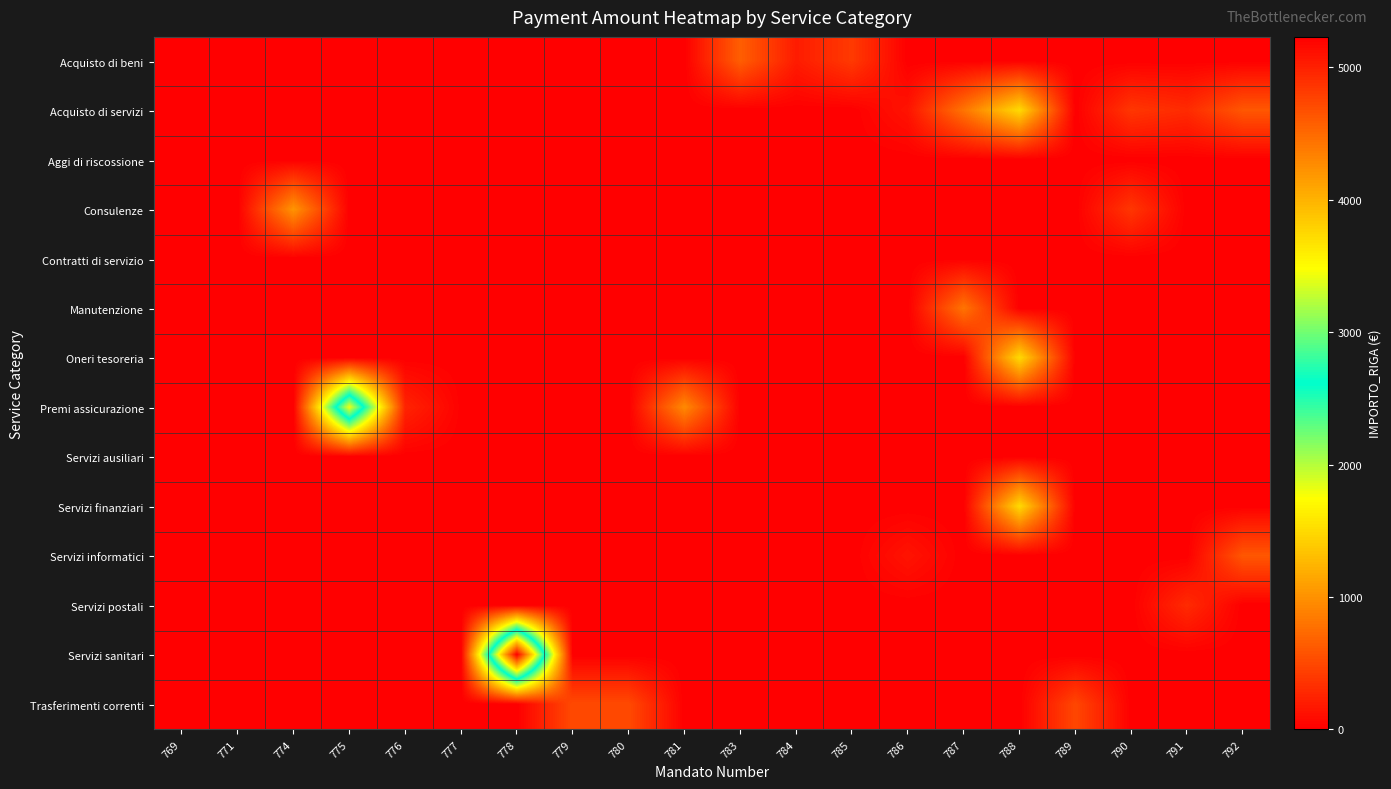

Rank the series by their maximum value, from highest to lowest.

Servizi sanitari, Premi assicurazione, Acquisto di servizi, Oneri tesoreria, Servizi finanziari, Consulenze, Manutenzione, Acquisto di beni, Servizi informatici, Trasferimenti correnti, Servizi postali, Servizi ausiliari, Aggi di riscossione, Contratti di servizio